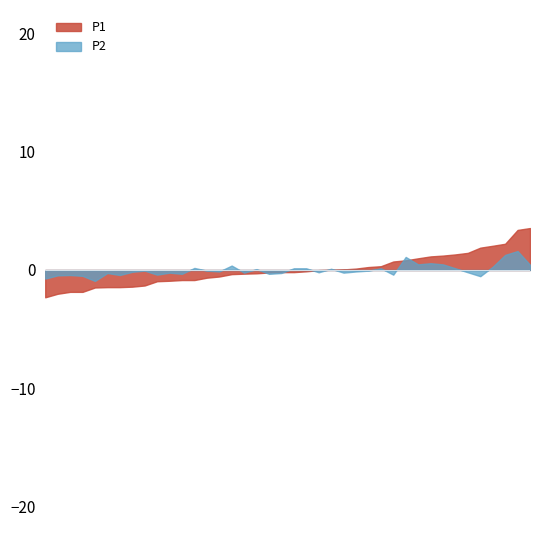

Which series has the largest range (max minus min)?

P1